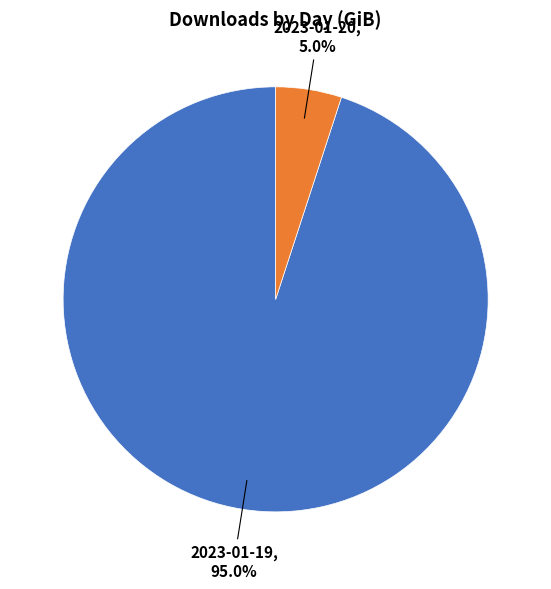

Is there any slice that represents more than half of the pie?

Yes